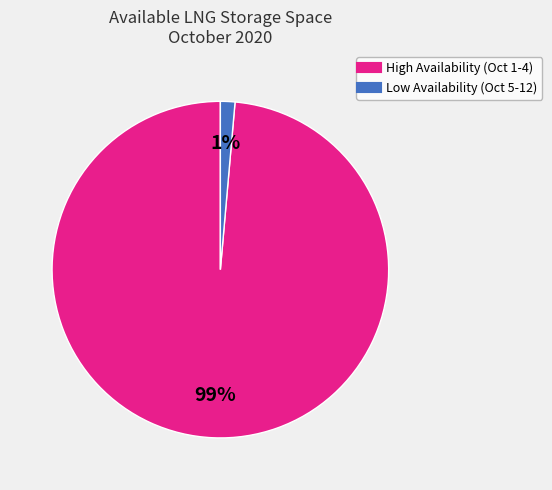

To the nearest percent, what is the average slice percentage?

50%